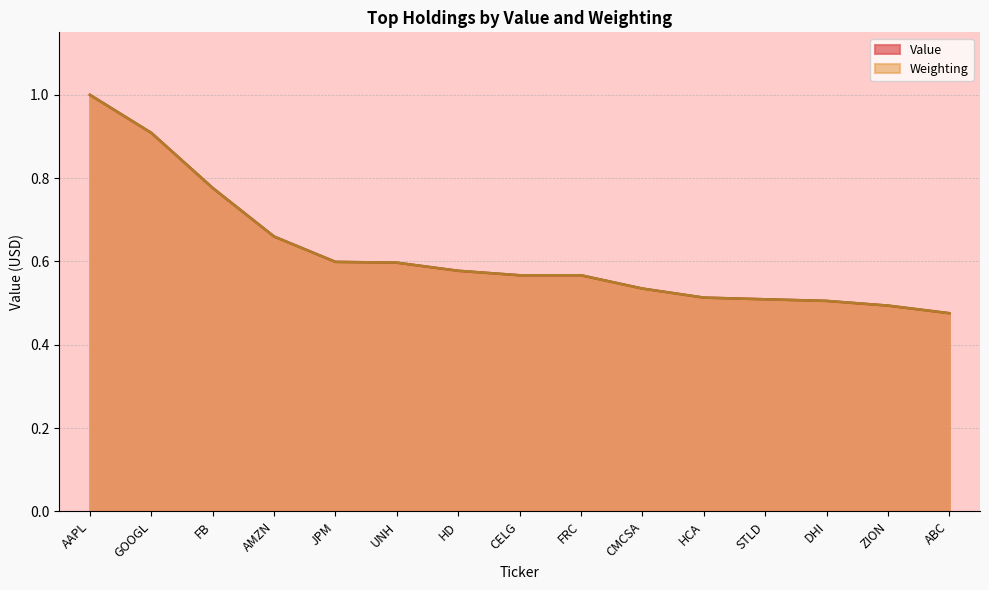

What is the smallest value displayed?

0.5